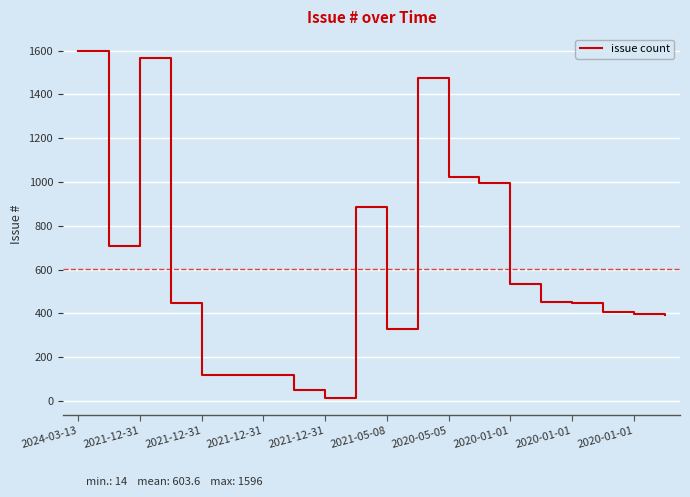

What is the greatest value displayed?

1596